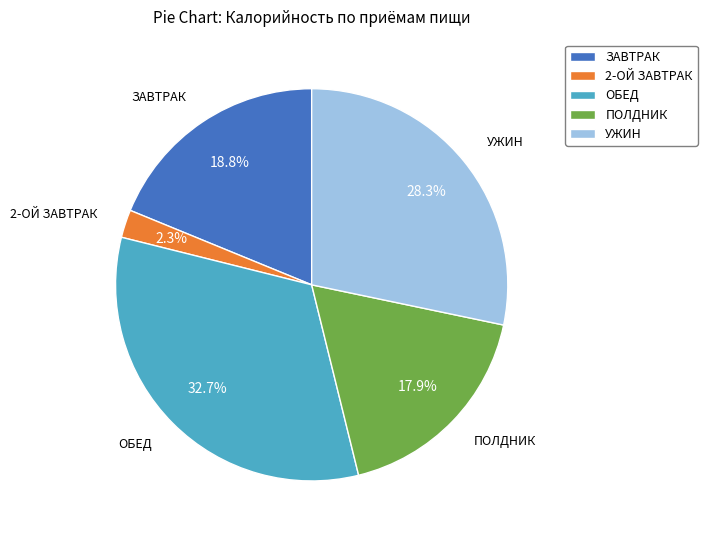

How much of the chart is everything except ОБЕД?

67.3%